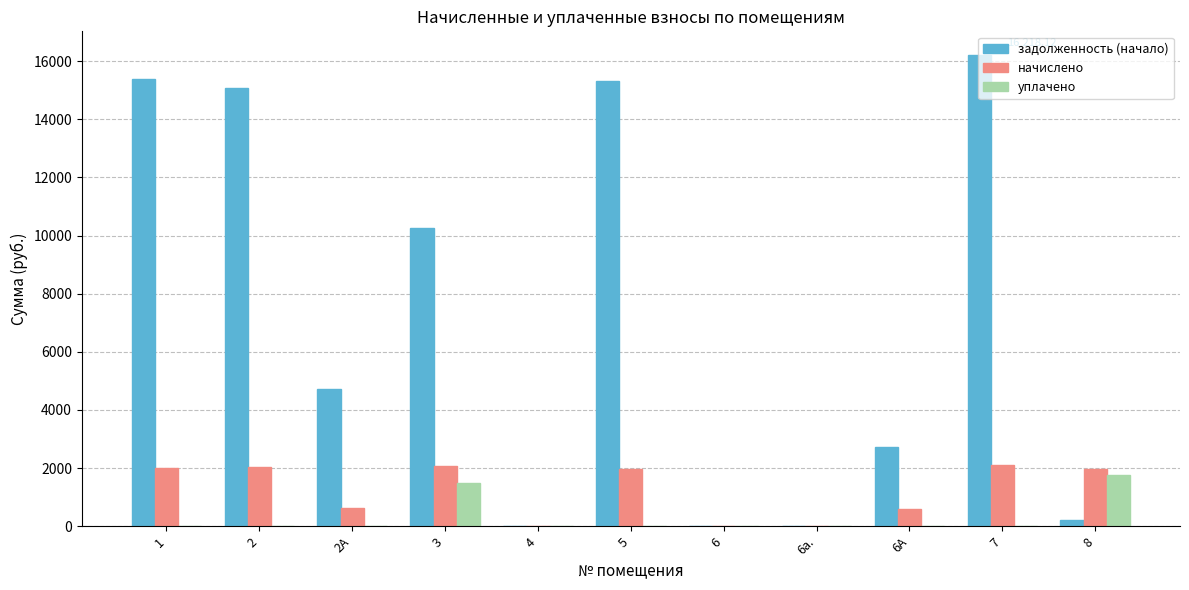

Are the bars horizontal?

No